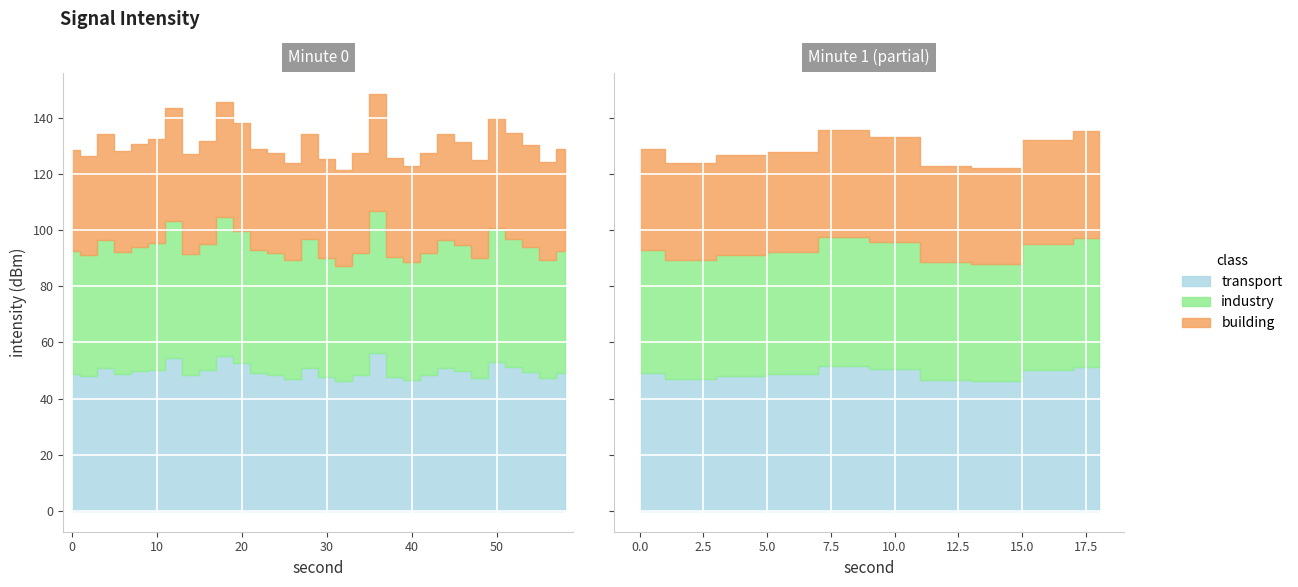

The value of second at 4 is 4.0. True or false?

True